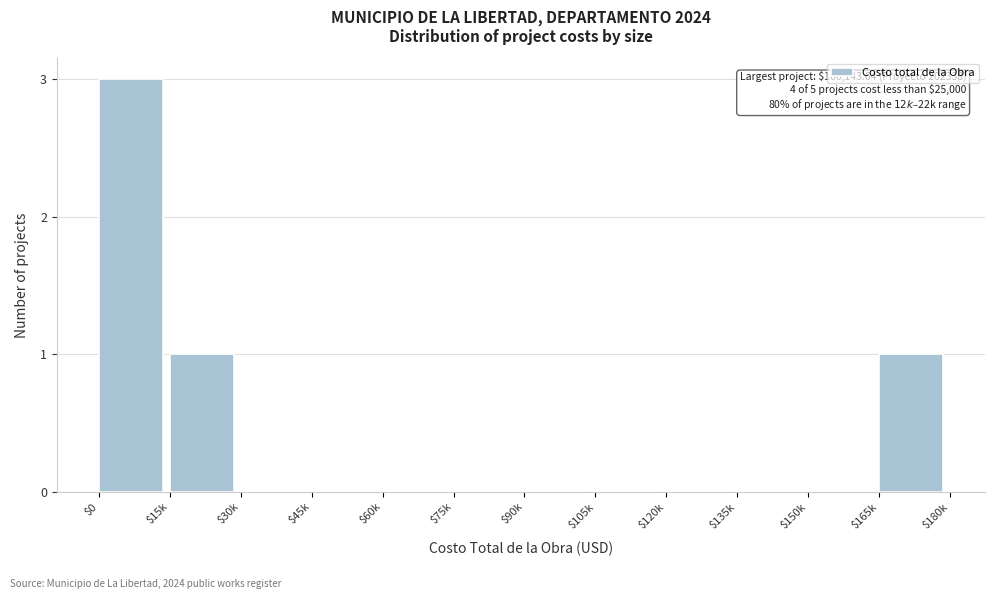

What is the greatest value displayed?

3